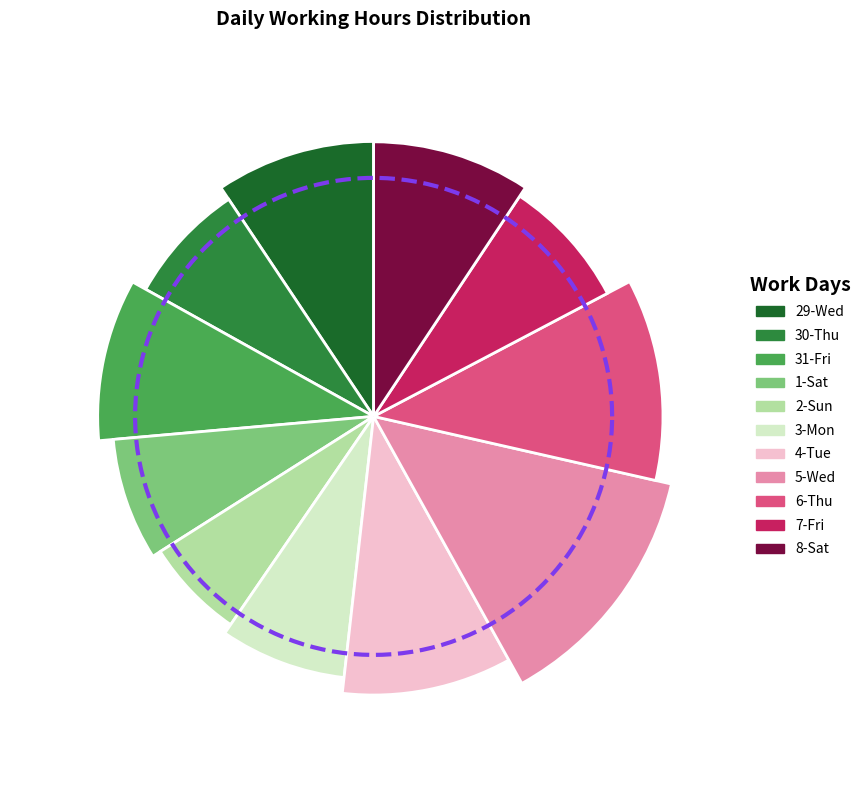

What percentage is the 5-Wed slice, to the nearest percent?

13%